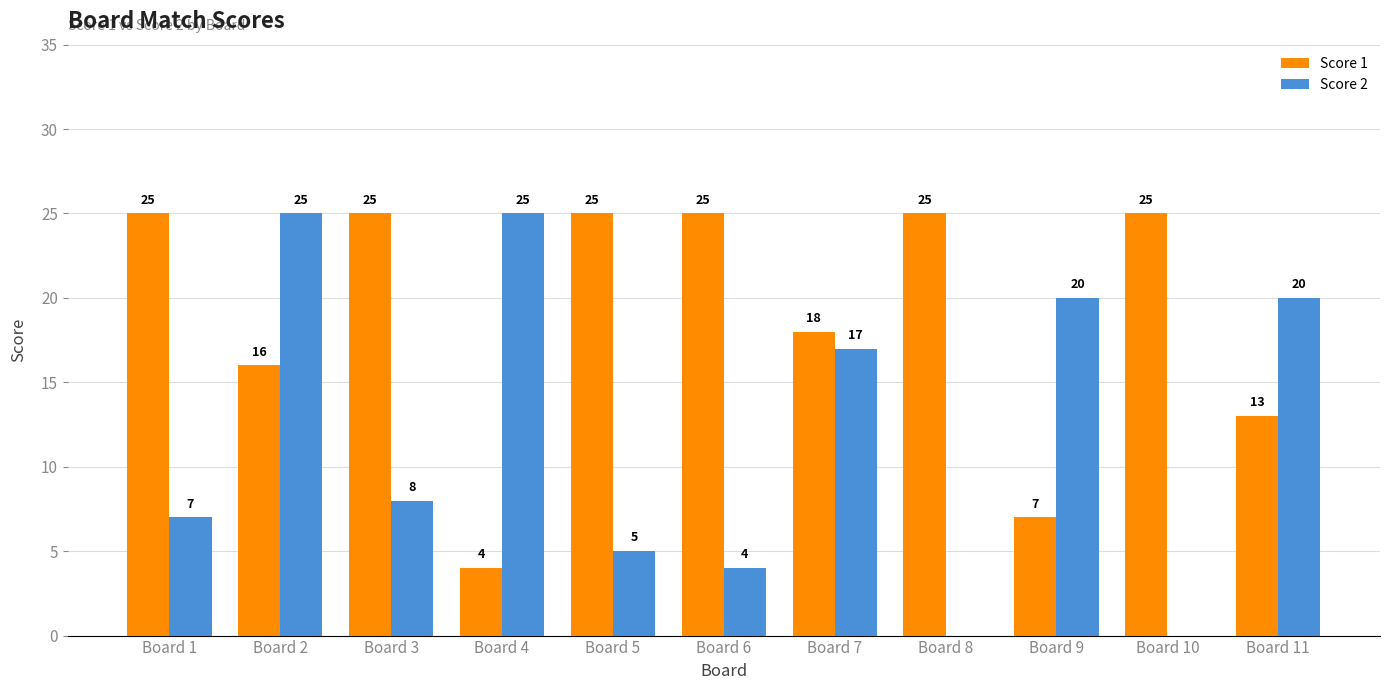

What is the total value across all series at Board 5?

30